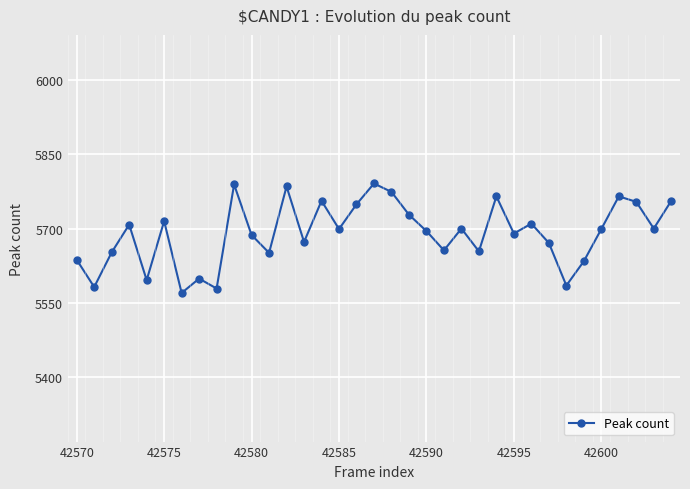

How many points are lower than both their immediate neighbors (excluding endpoints)?

12